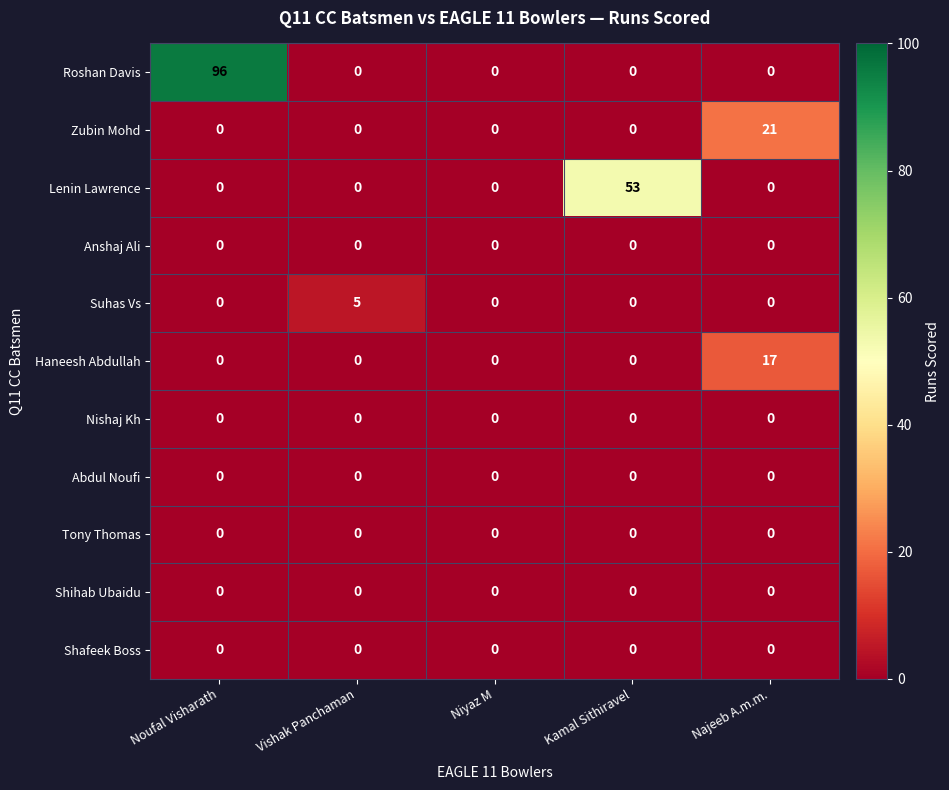

What is the difference between the highest and lowest values at Najeeb A.m.m.?

21